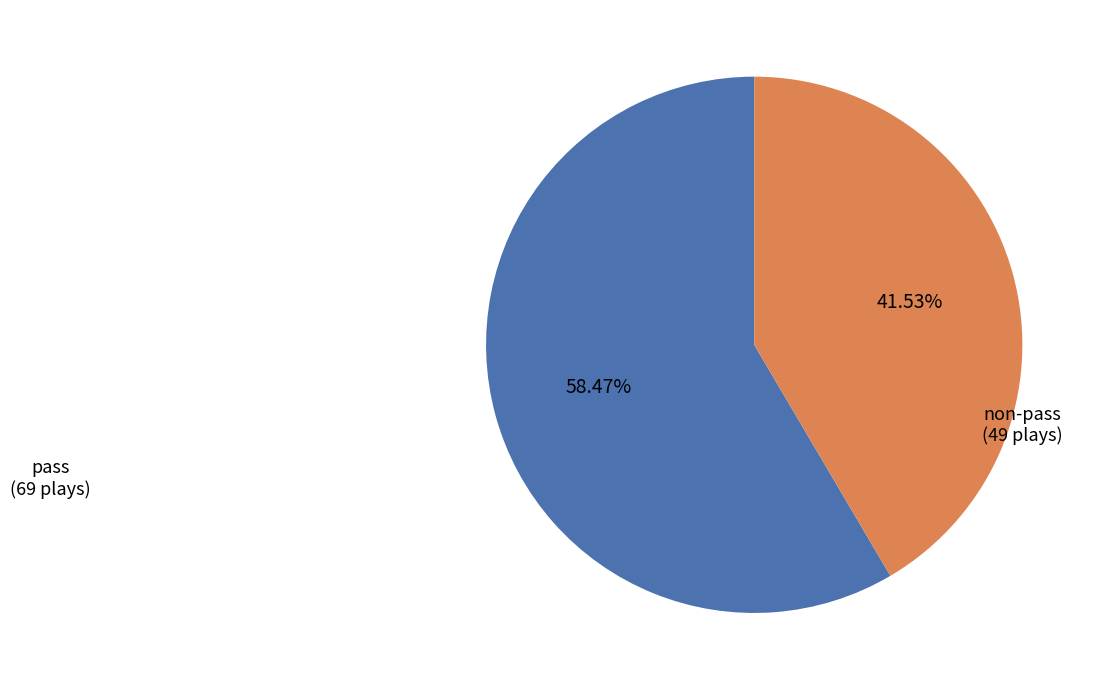

Is there any slice that represents more than half of the pie?

Yes